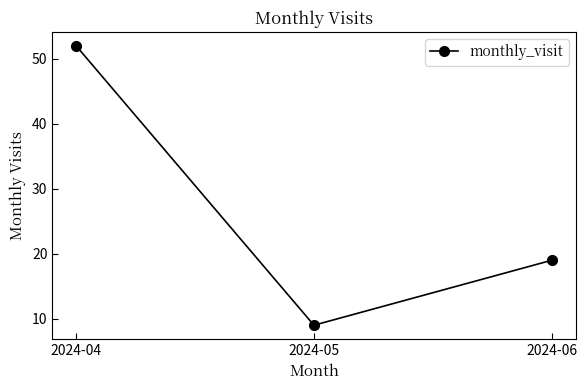

Does the chart display data point markers on the line(s)?

Yes